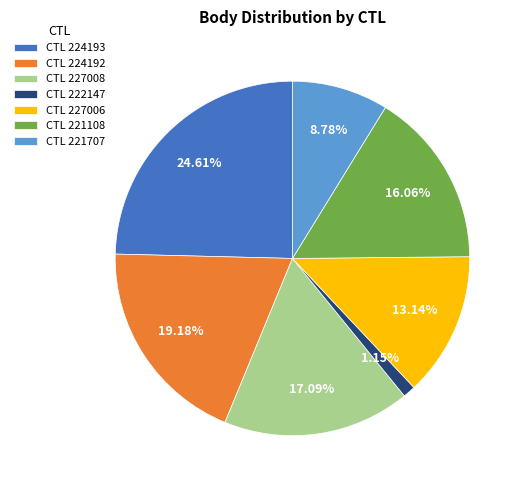

What is the ratio of the value at CTL 221108 to the value at CTL 224192?

0.8